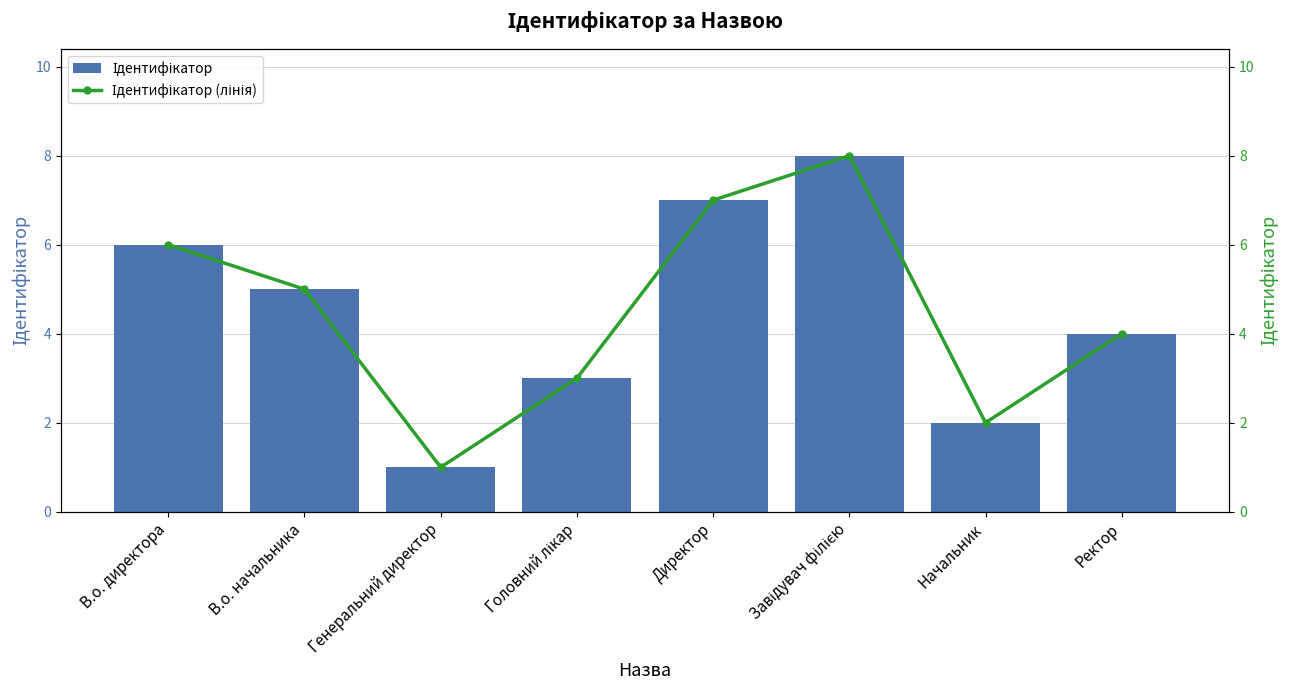

The Ідентифікатор series shows 1 at Начальник. True or false?

False